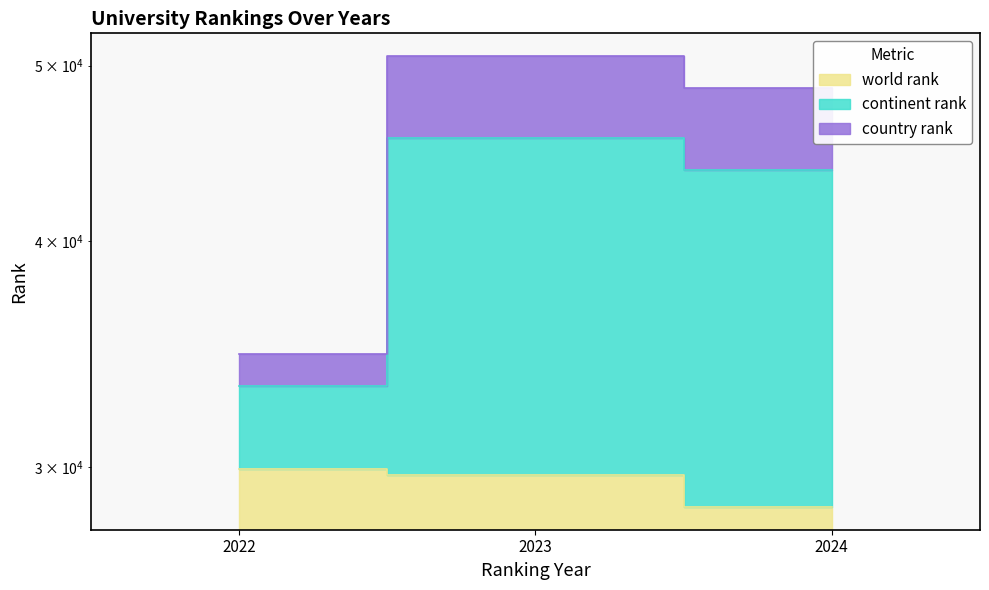

What is the greatest value displayed?

50615